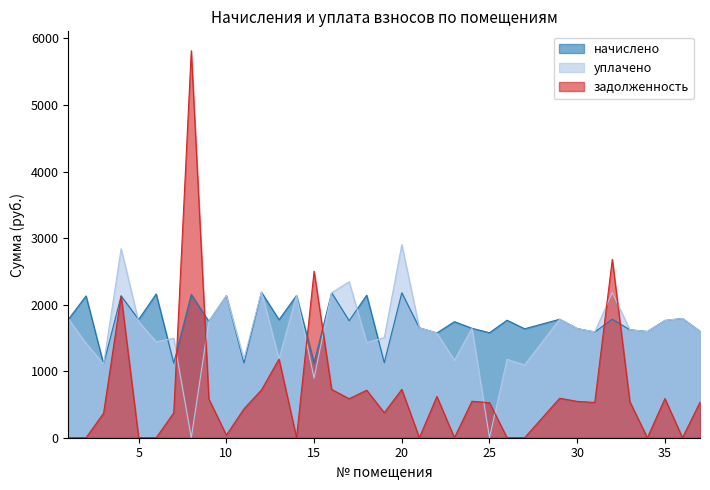

At which label is начислено closest to 1646?

24